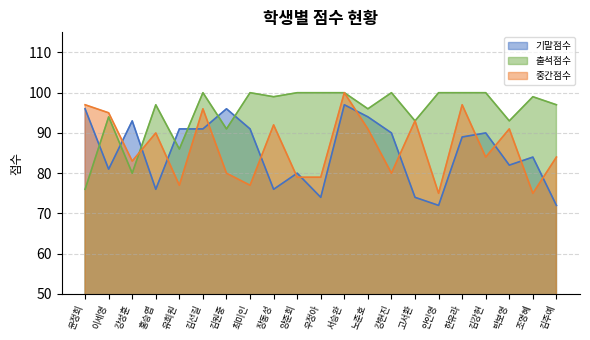

Count the number of categories in the chart.

21